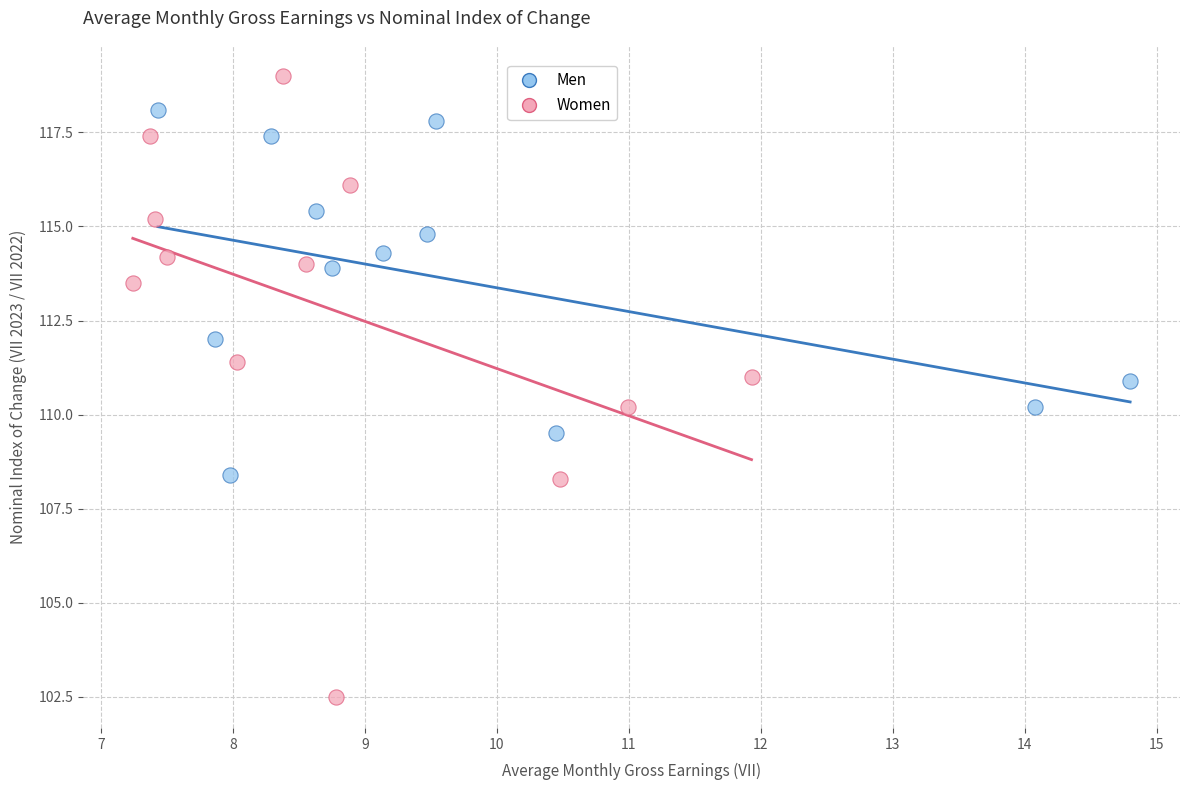

Which series reaches the maximum Y coordinate?

Women